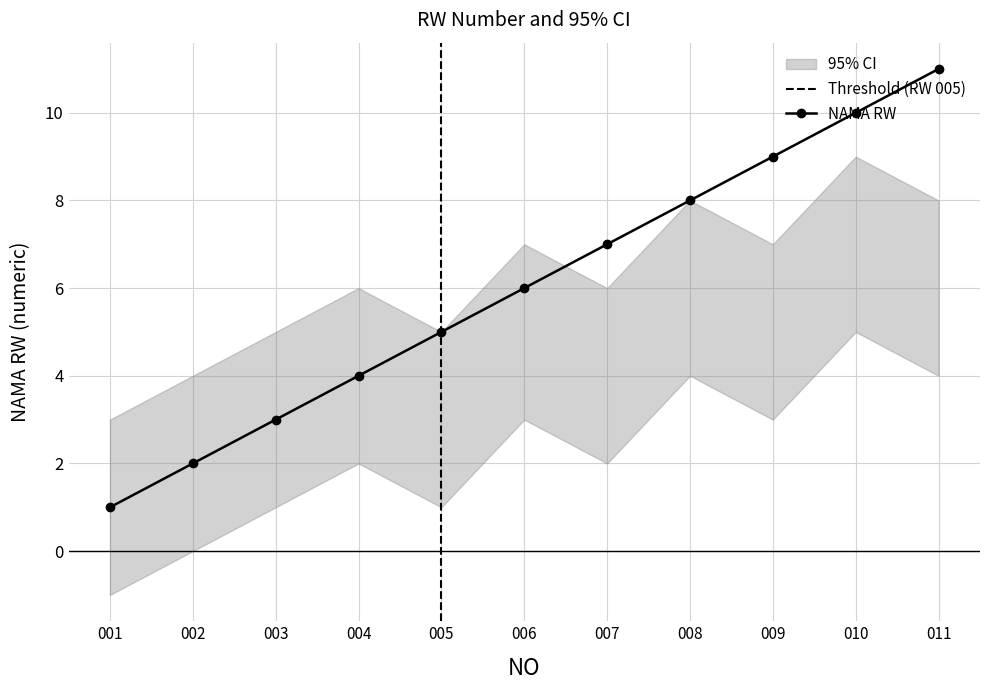

What is the total value across all series at 7?

15